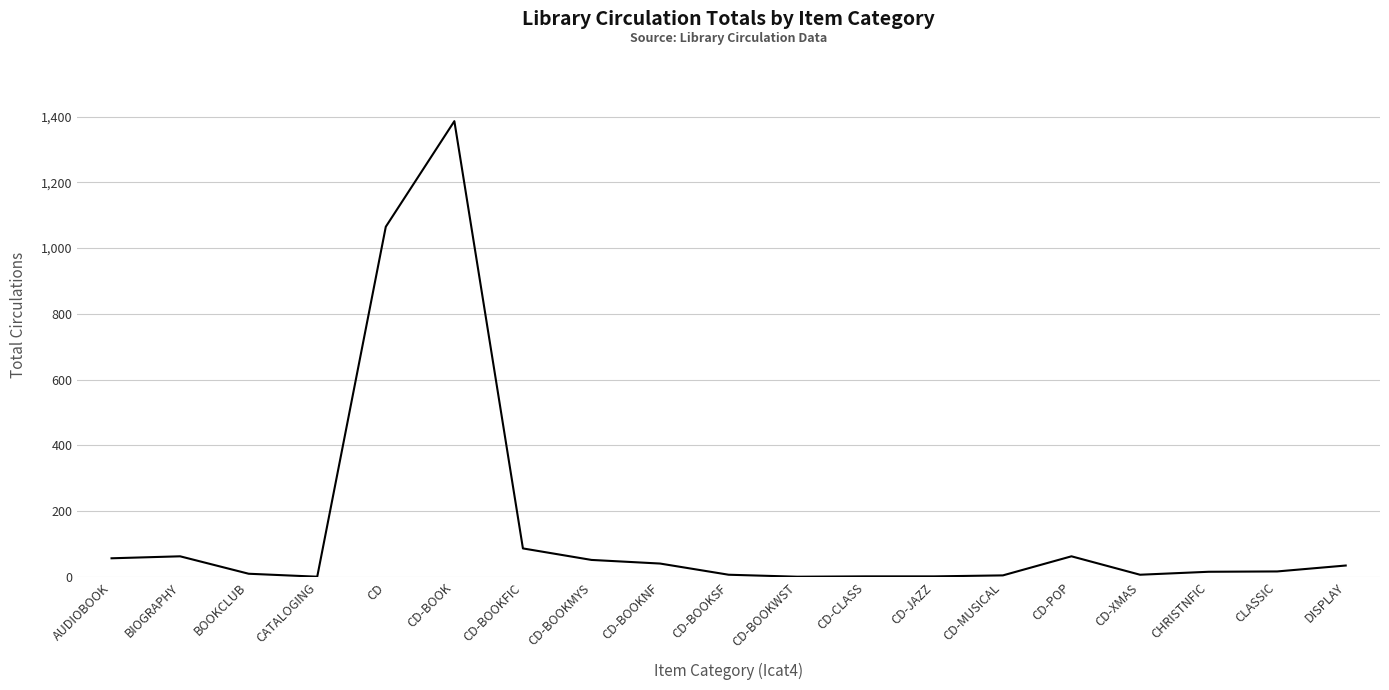

Is it true that the value at CLASSIC is 17?

True